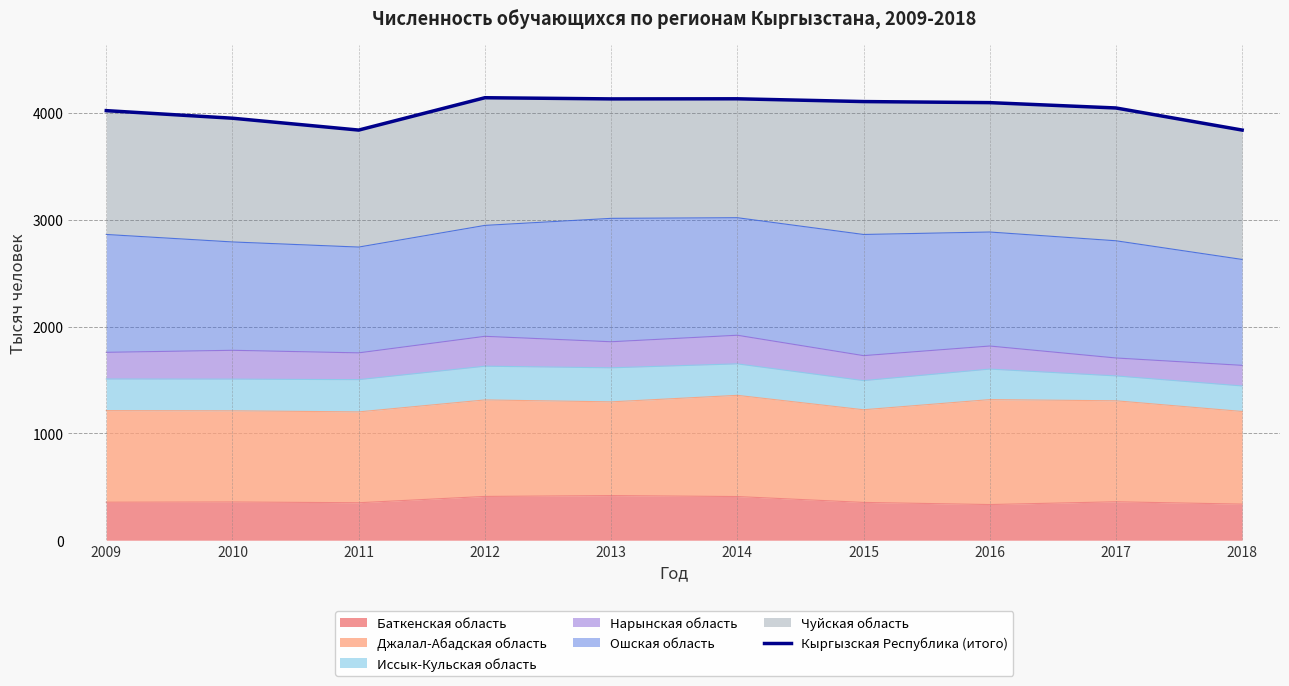

Which label corresponds to the smallest value in the chart?

2011